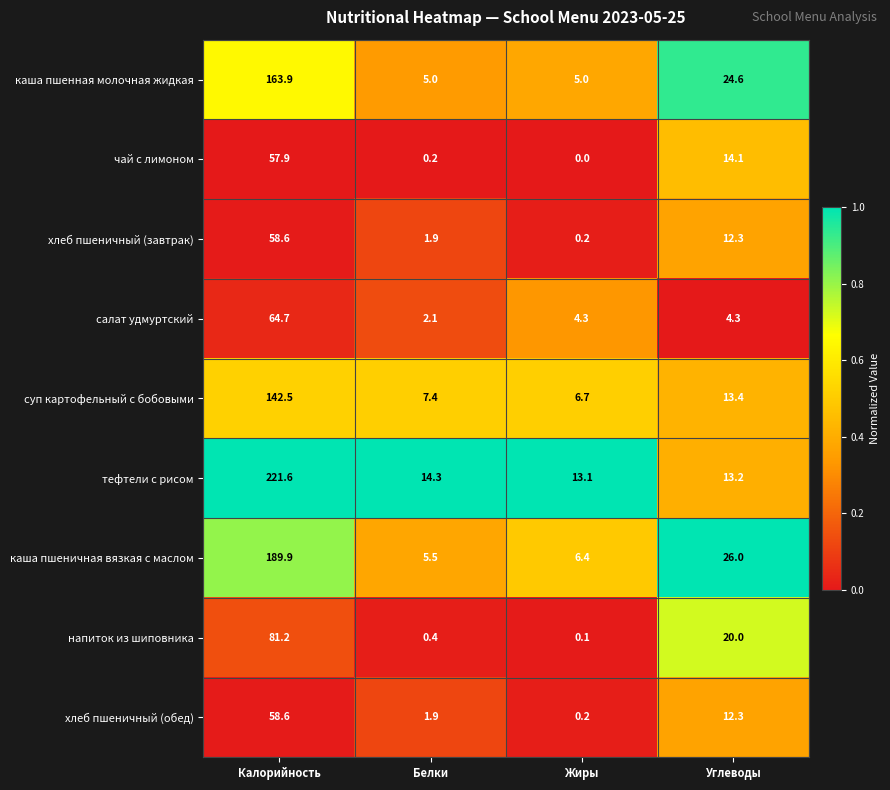

The каша пшенная молочная жидкая series shows 5.0 at Белки. True or false?

True